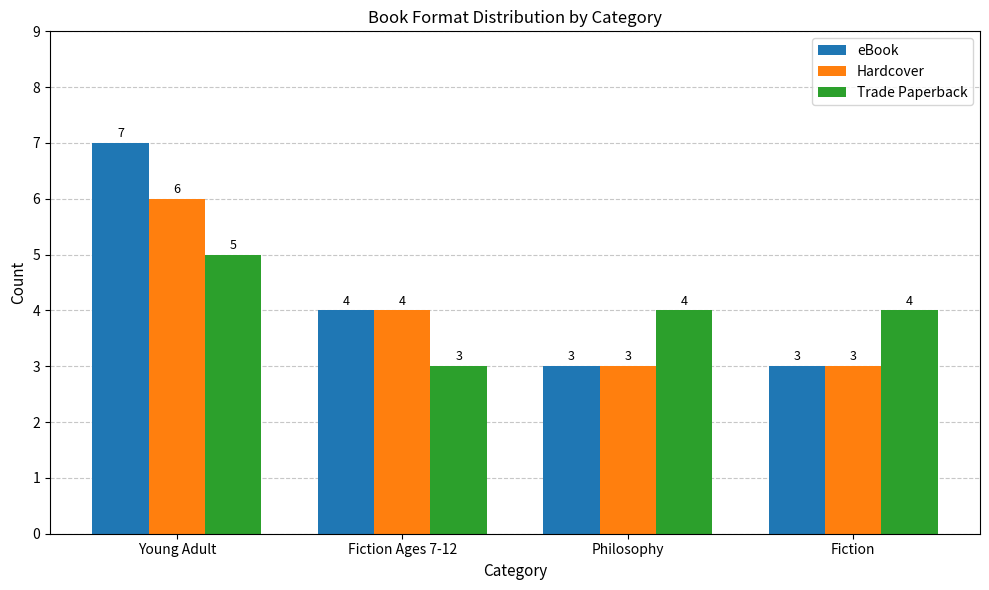

What position from the left is Fiction?

4